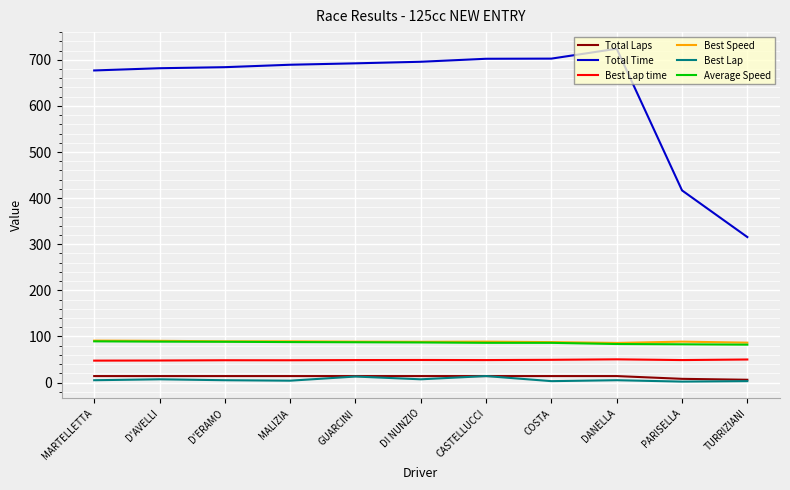

What are all the series names shown in the legend?

Total Laps, Total Time, Best Lap time, Best Speed, Best Lap, Average Speed